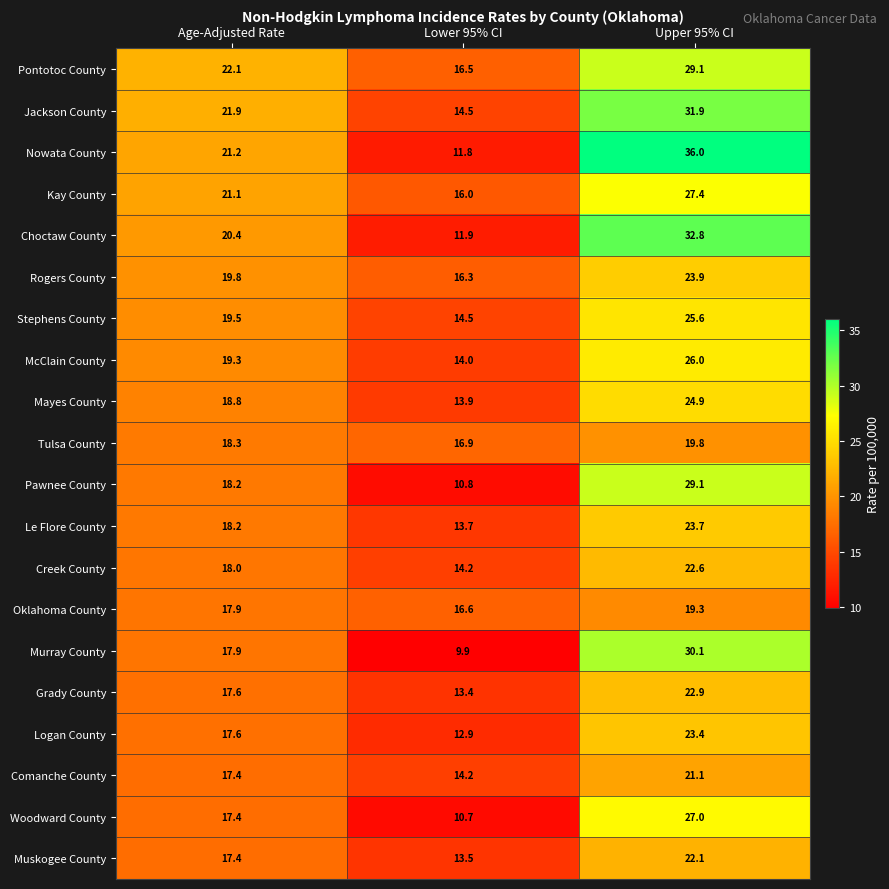

The Kay County series shows 21.1 at Age-Adjusted Rate. True or false?

True